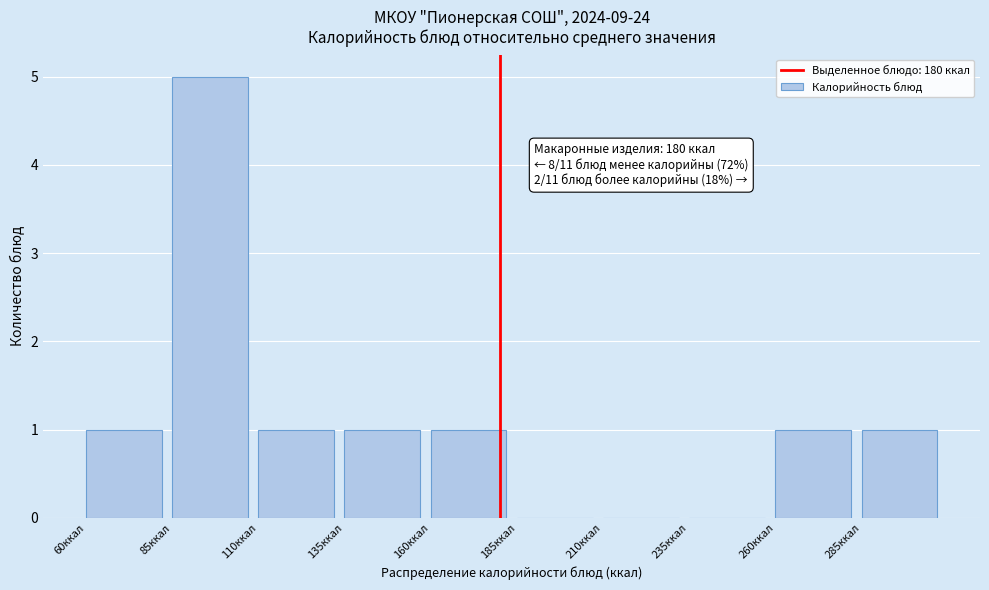

Over which range of the x-axis is the bar tallest?

85 to 110